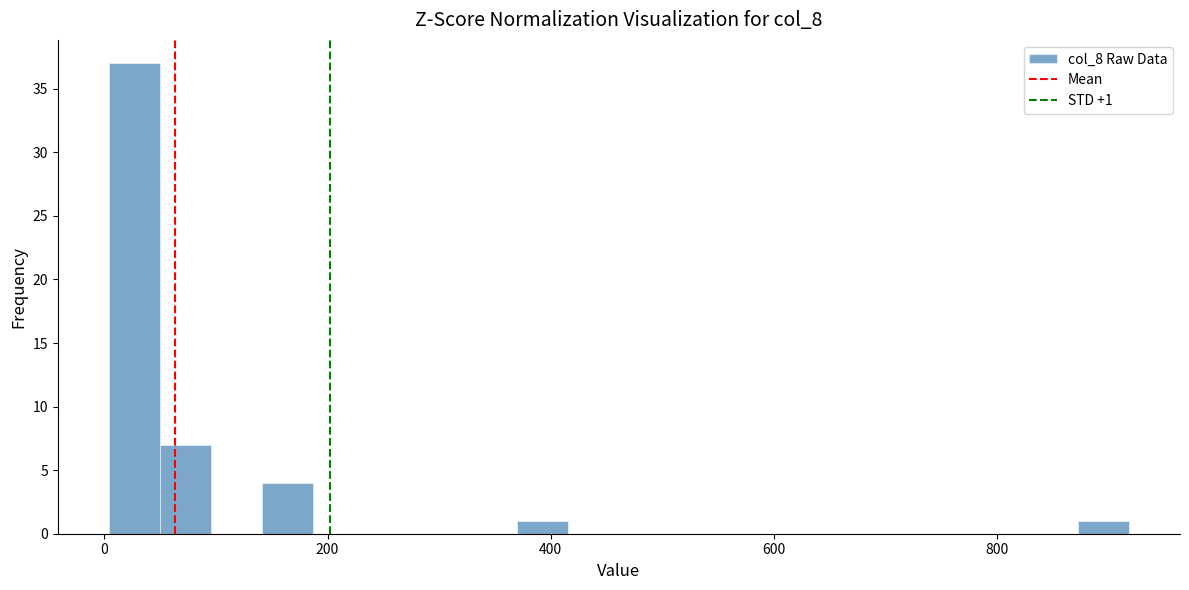

Around what value on the x-axis is the tallest bar? Give the approximate position of its centre, as read against the axis.

20